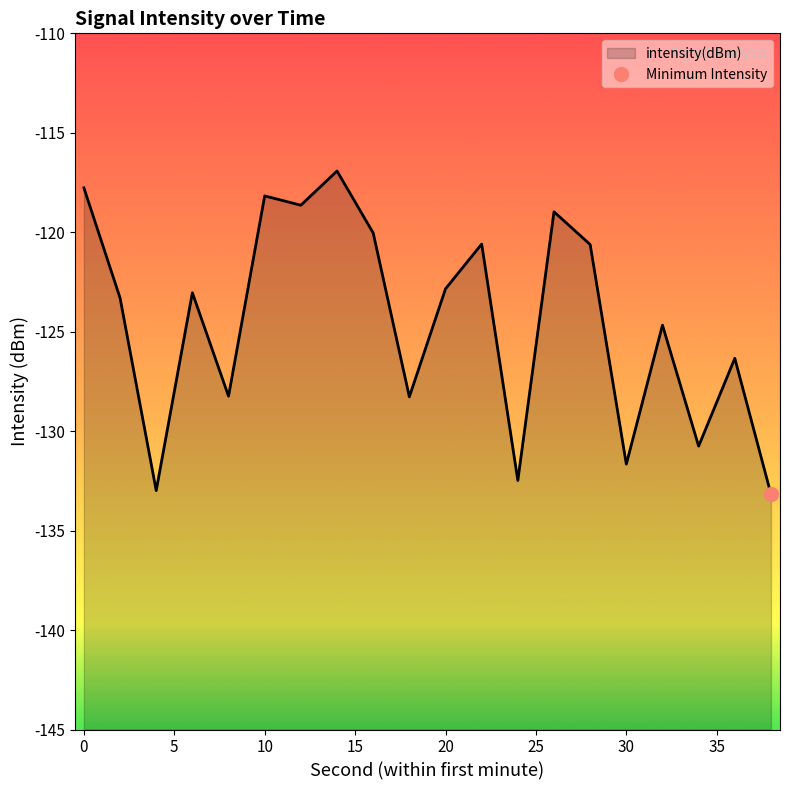

How many values are below -123?

11